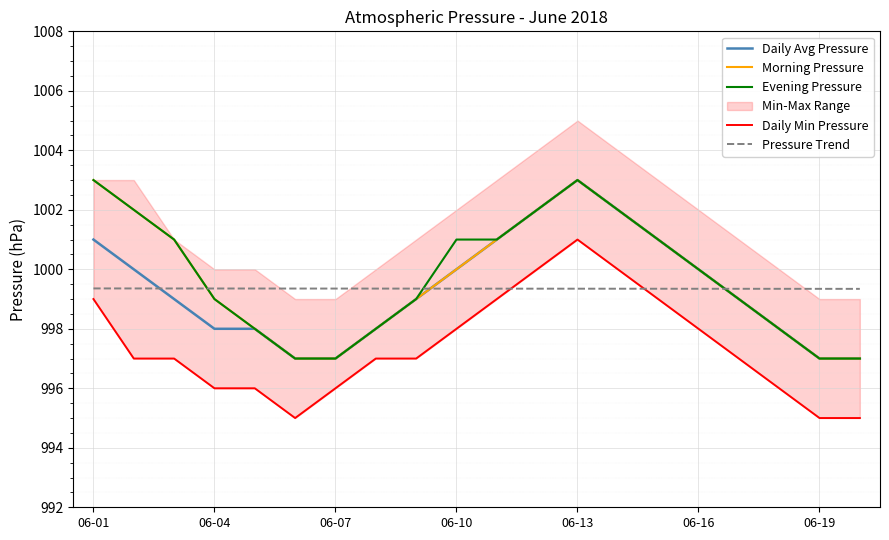

What is the average value of the Morning Pressure series?

999.7